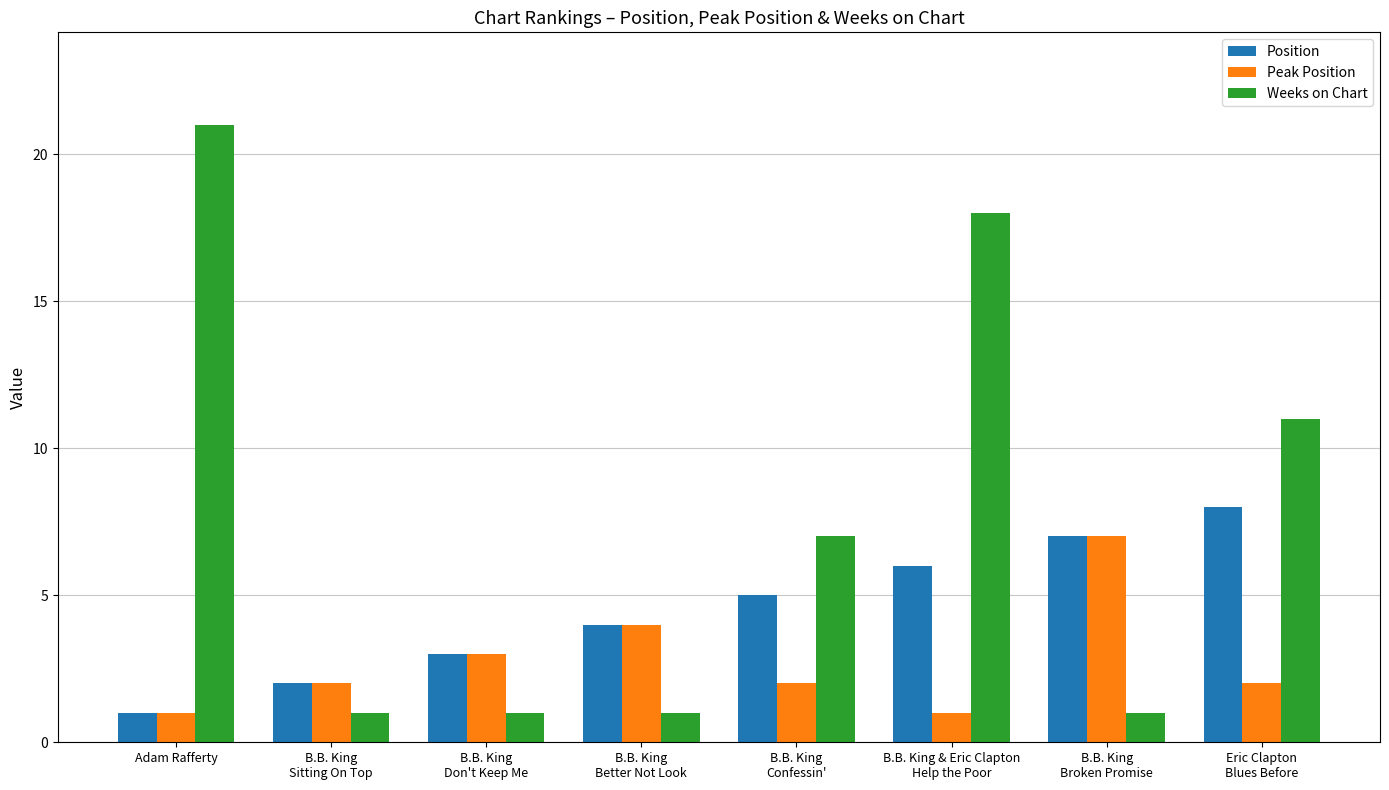

List the series in order of their overall mean, highest first.

Weeks on Chart, Position, Peak Position